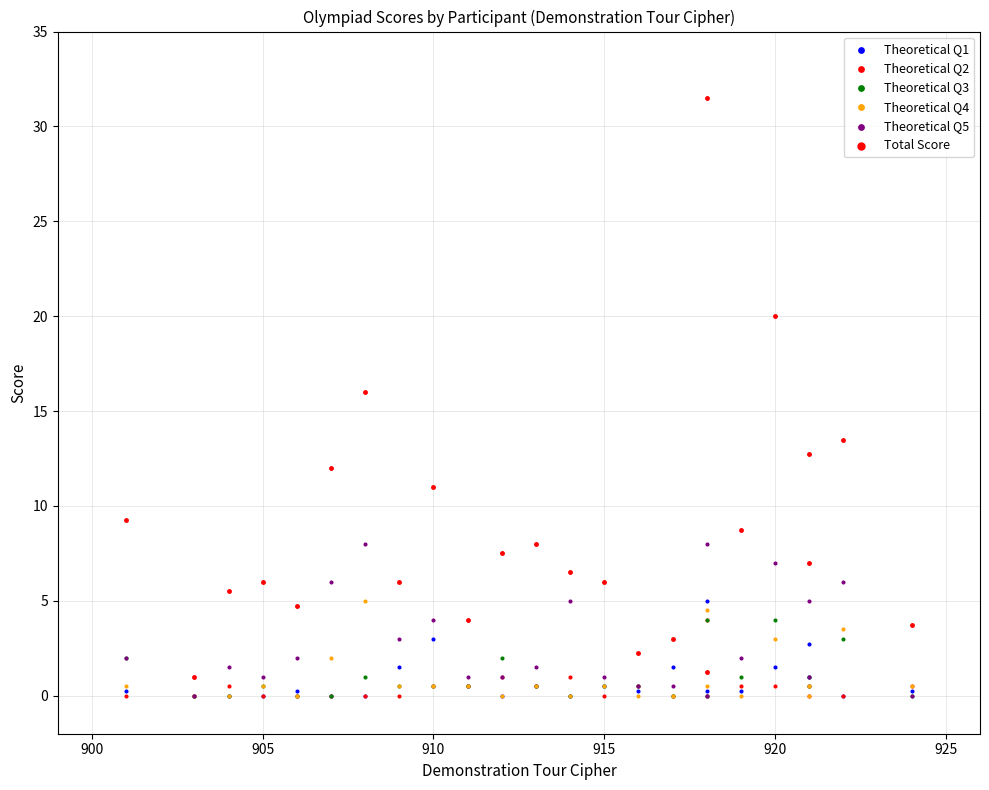

Which series contains the highest Y value?

Total Score